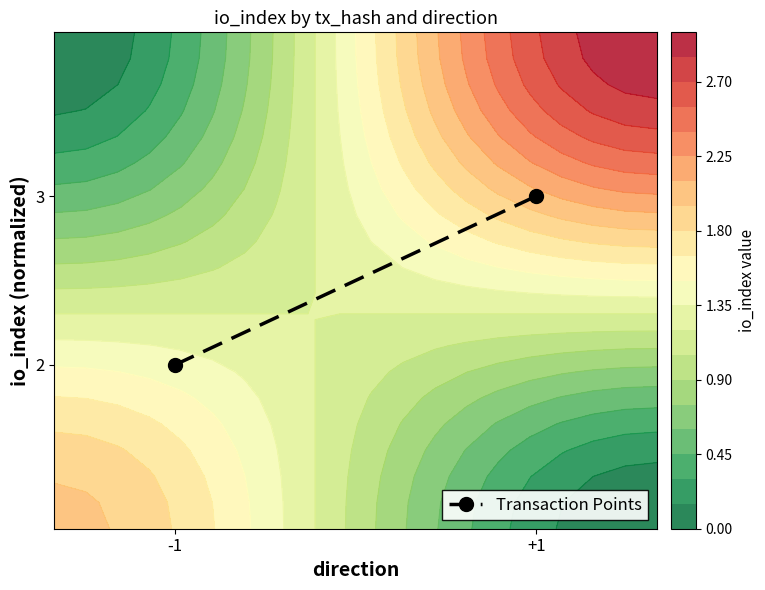

What is the change in value from -1 to +1?

+0.3